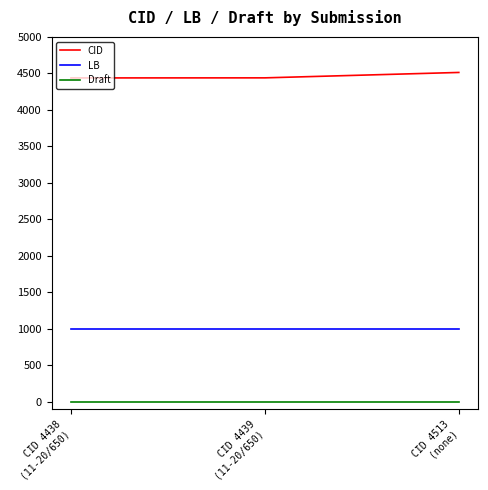

What is the smallest value displayed?

3